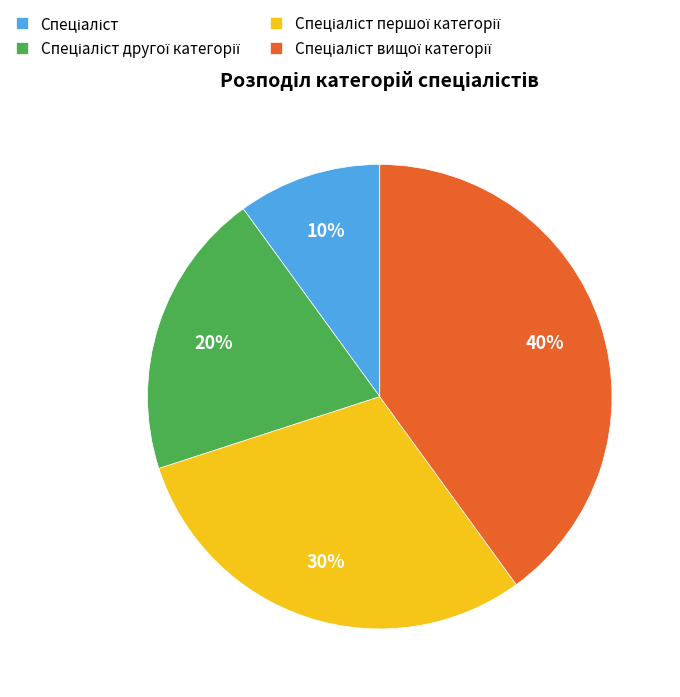

To the nearest percent, what is the average slice percentage?

25%